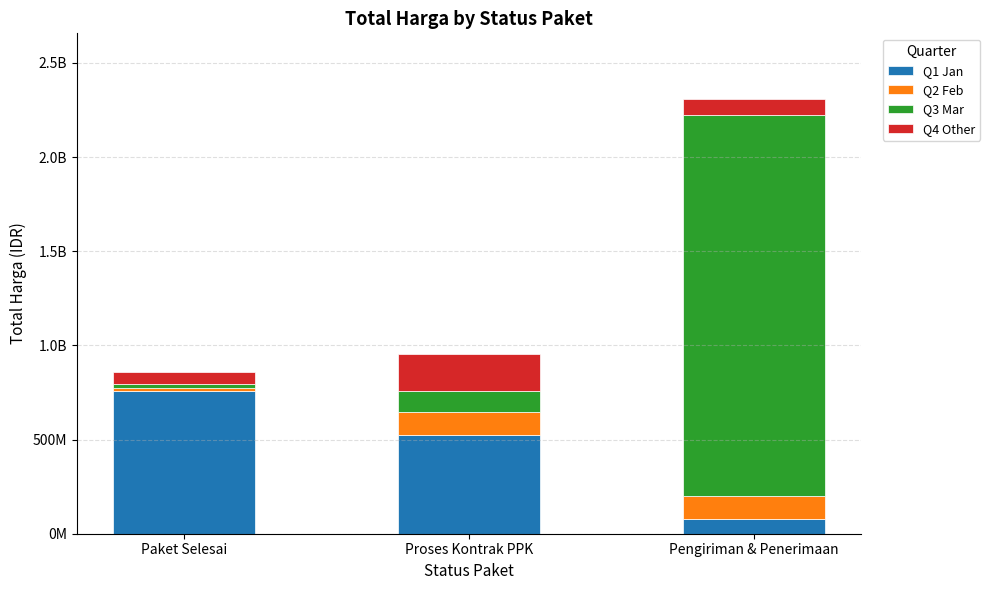

Which has a higher value, Proses Kontrak PPK or Paket Selesai?

Paket Selesai